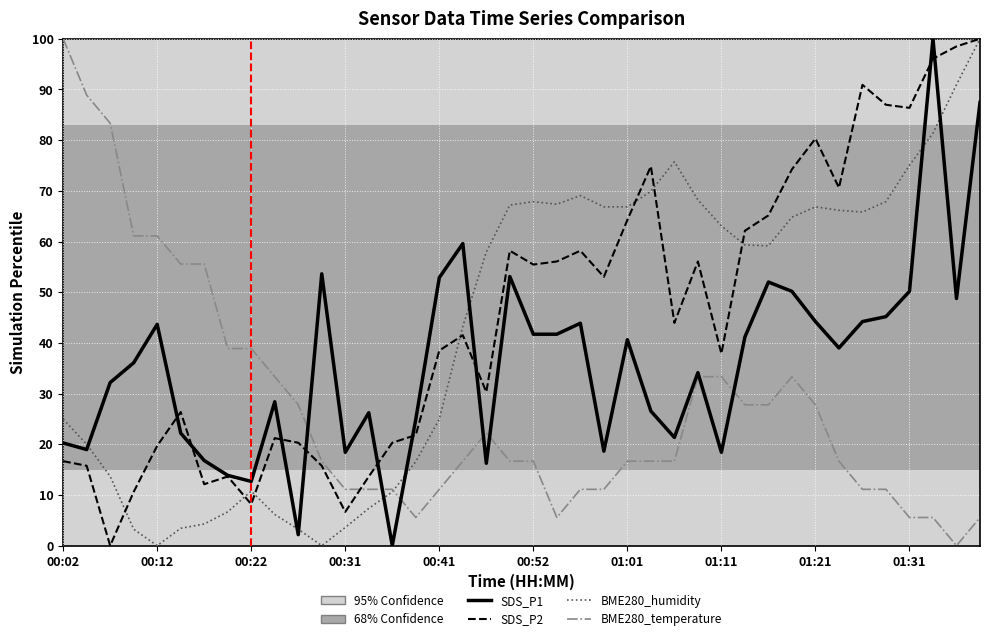

What is the maximum value for BME280_temperature?

100.0